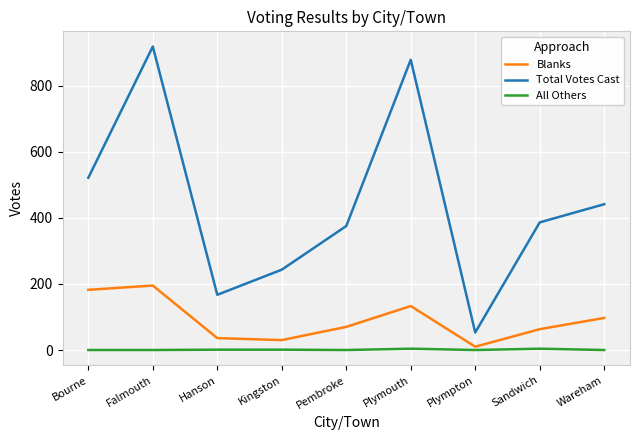

Between Hanson and Plympton, which series saw the biggest shift?

Total Votes Cast